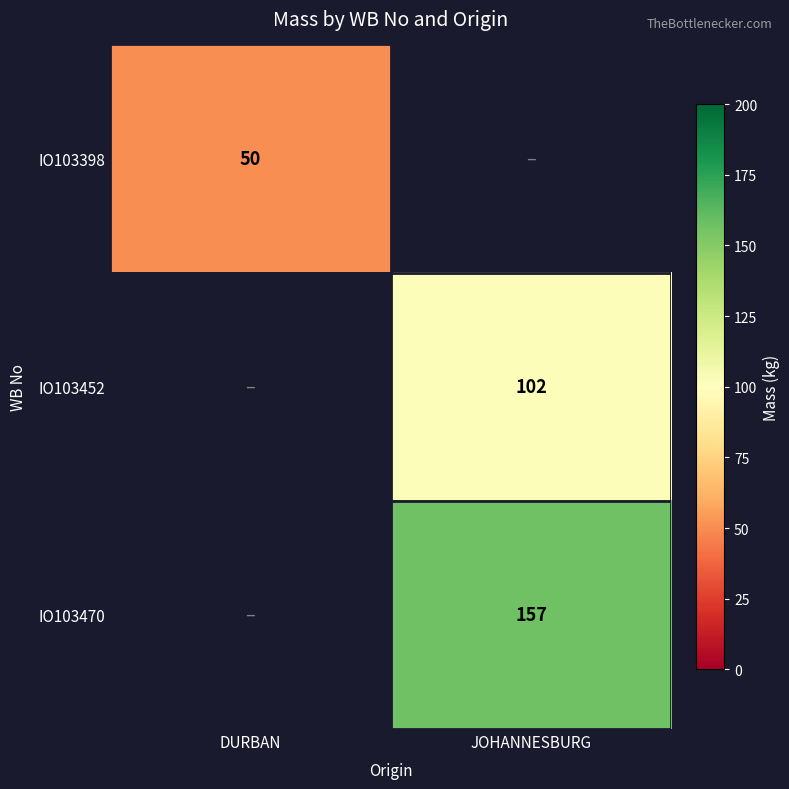

Which has a higher value, JOHANNESBURG or DURBAN?

DURBAN